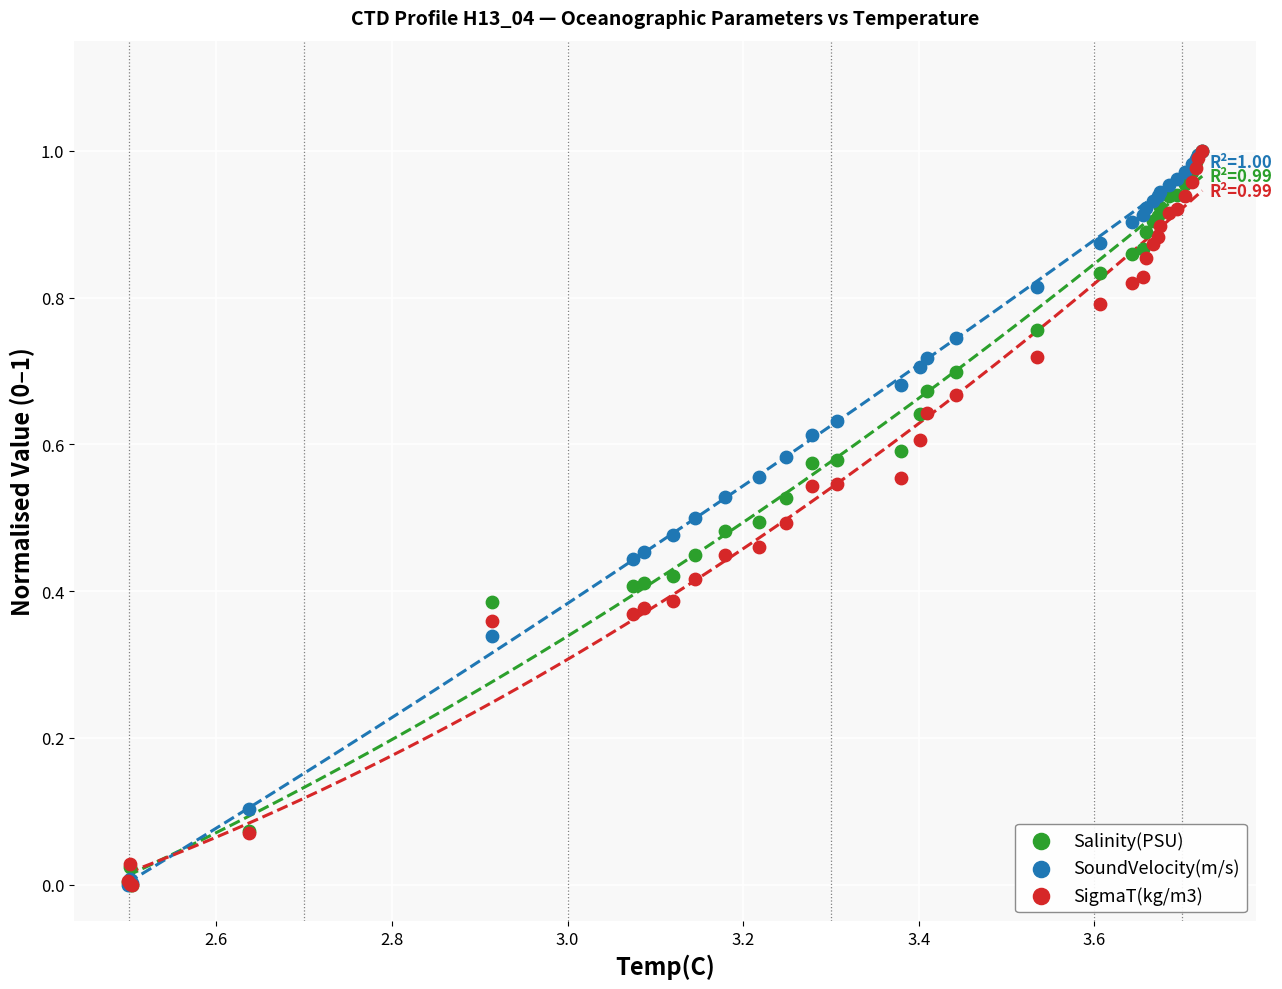

What are all the series names shown in the legend?

Salinity(PSU), SoundVelocity(m/s), SigmaT(kg/m3)